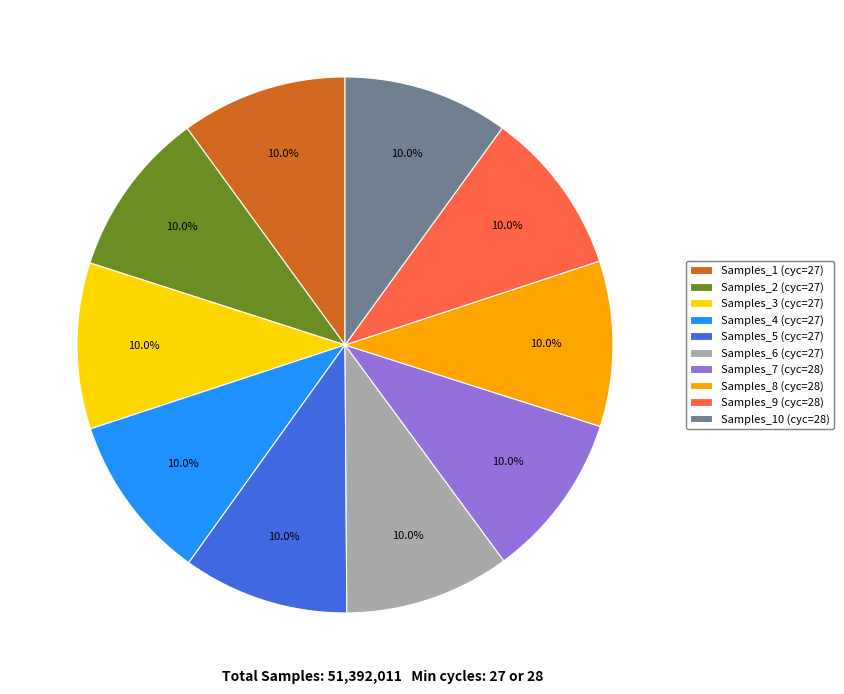

Combined, do Samples_3 (cyc=27) and Samples_9 (cyc=28) account for over 50%?

No